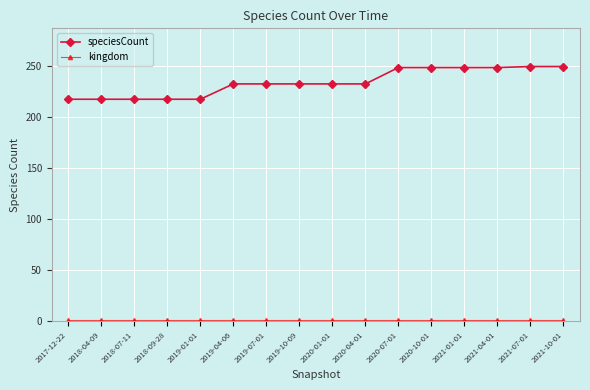

Which series has the largest total across all categories?

speciesCount